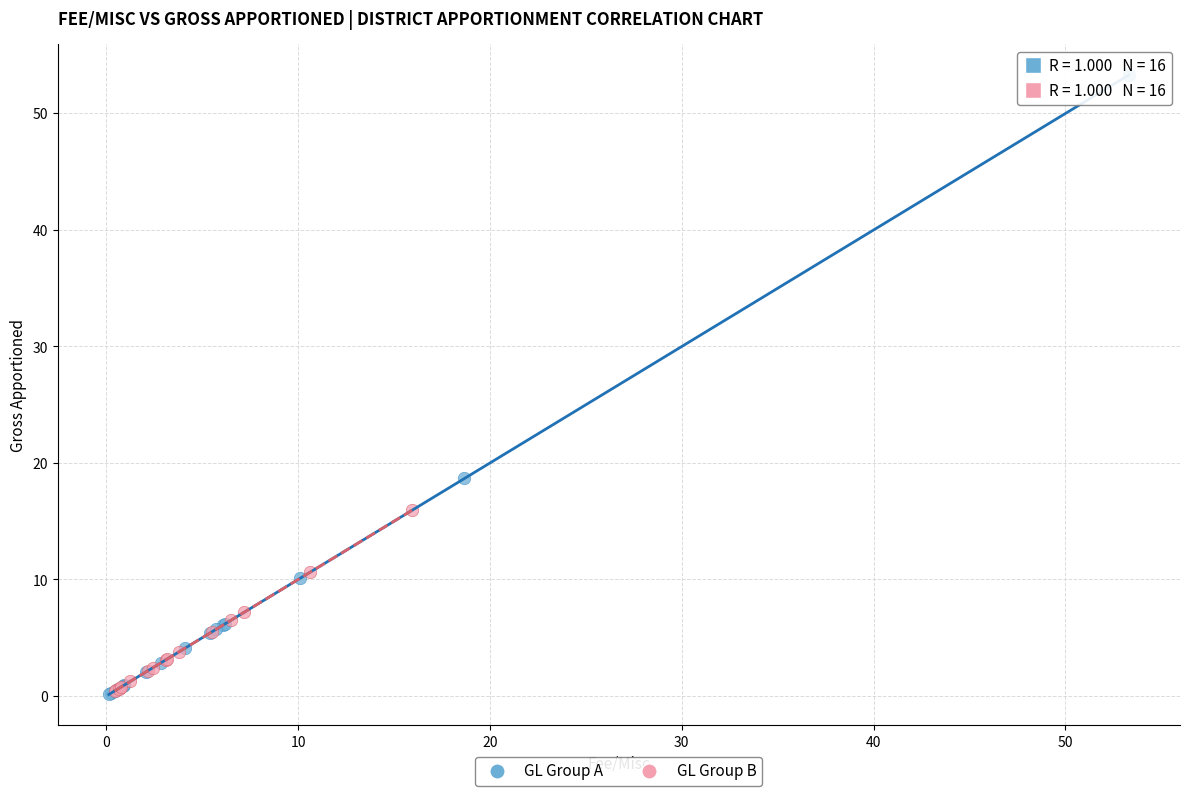

Which series has the widest spread of Y values?

GL Group A